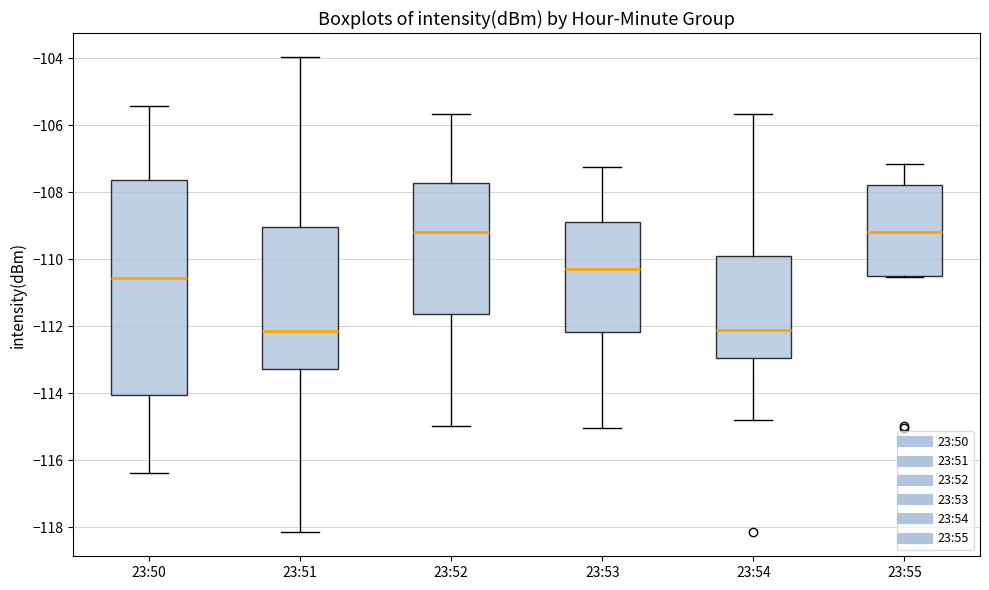

Where does the upper whisker of the box for 23:55 end on the y-axis? The values are not printed on the chart, so give them approximately, as read against the axis.

-107.2